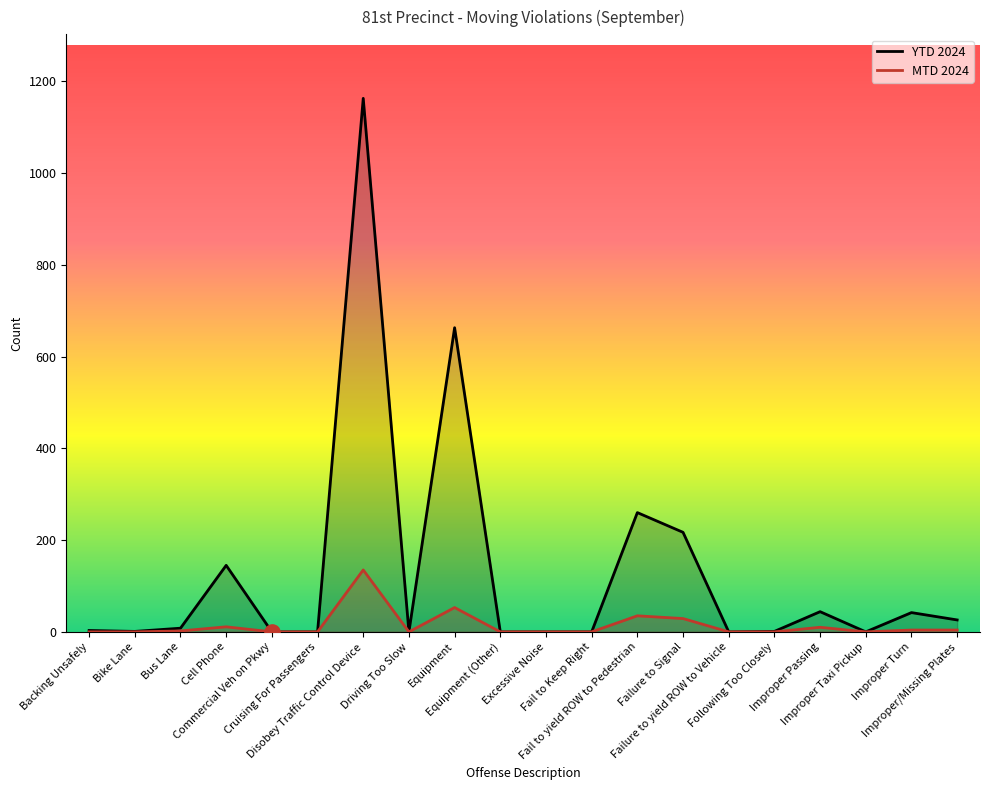

Which series reaches the minimum Y coordinate?

YTD 2024